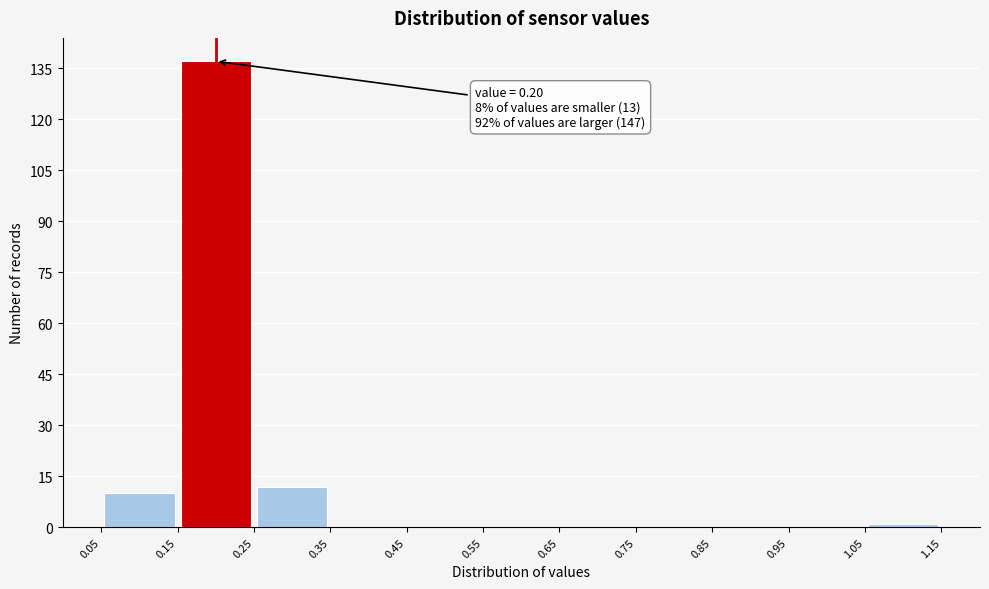

Over which range of the x-axis is the bar tallest?

0.15 to 0.25